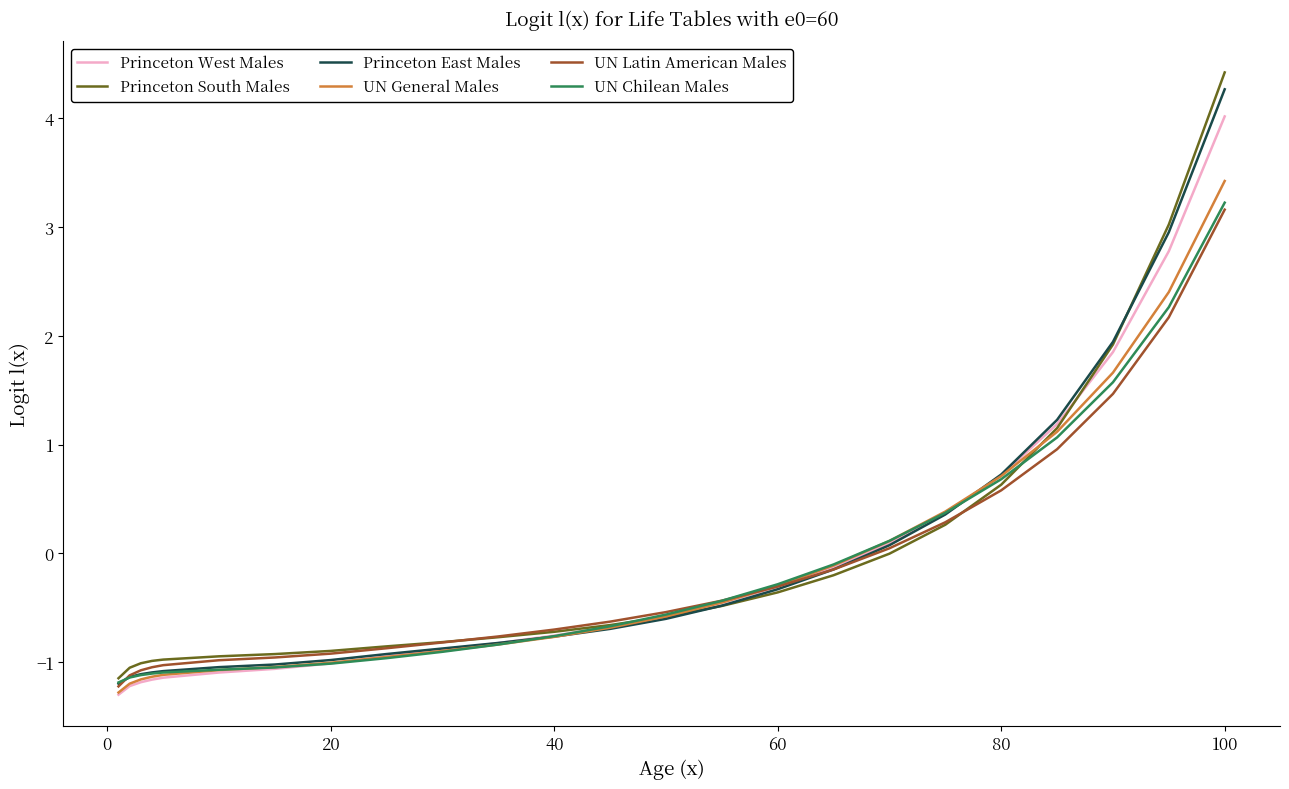

How many negative values does the UN Latin American Males series have?

17